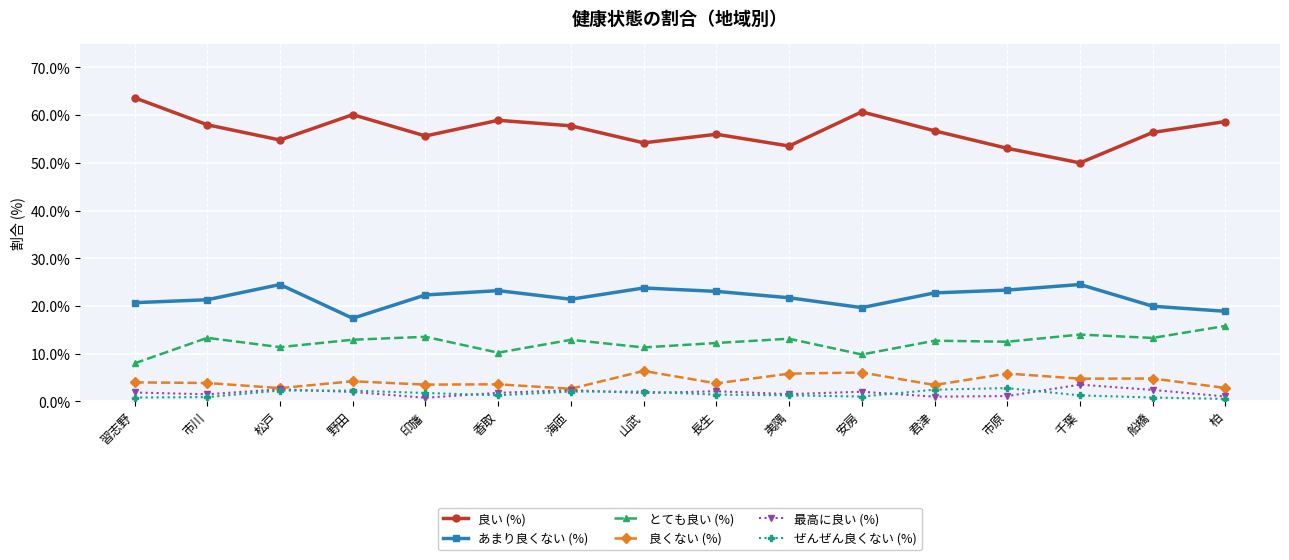

What is the spread (max minus min) of values at 船橋?

55.6